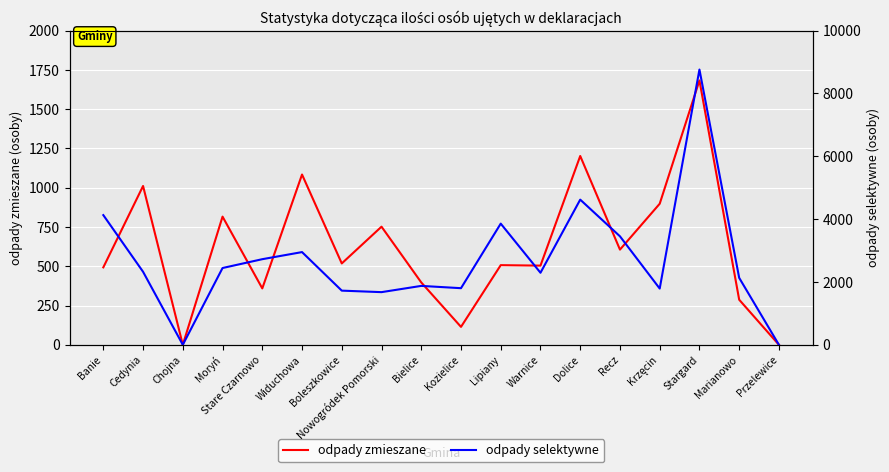

At which category is the sum across all series the highest?

Stargard